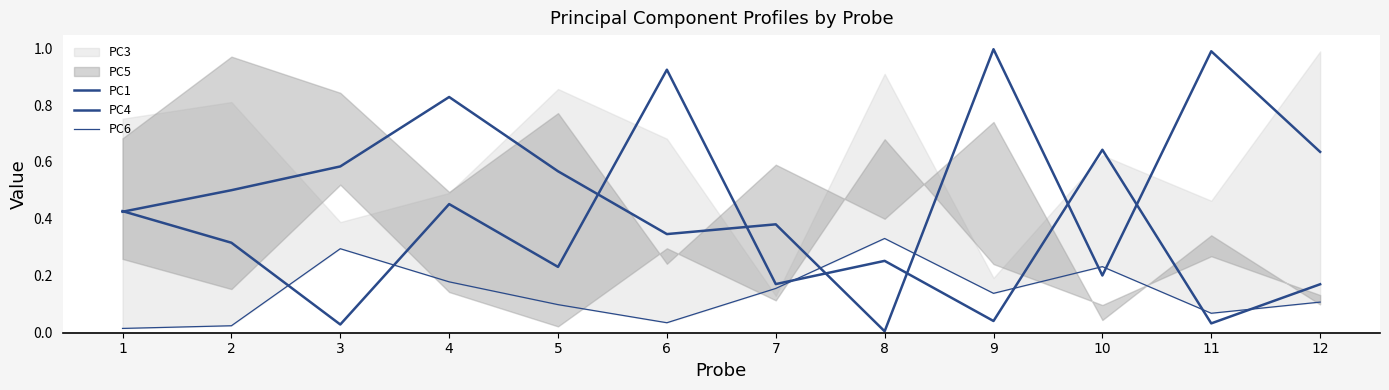

Rank the series at 12 from lowest to highest value.

PC6, PC4, PC1